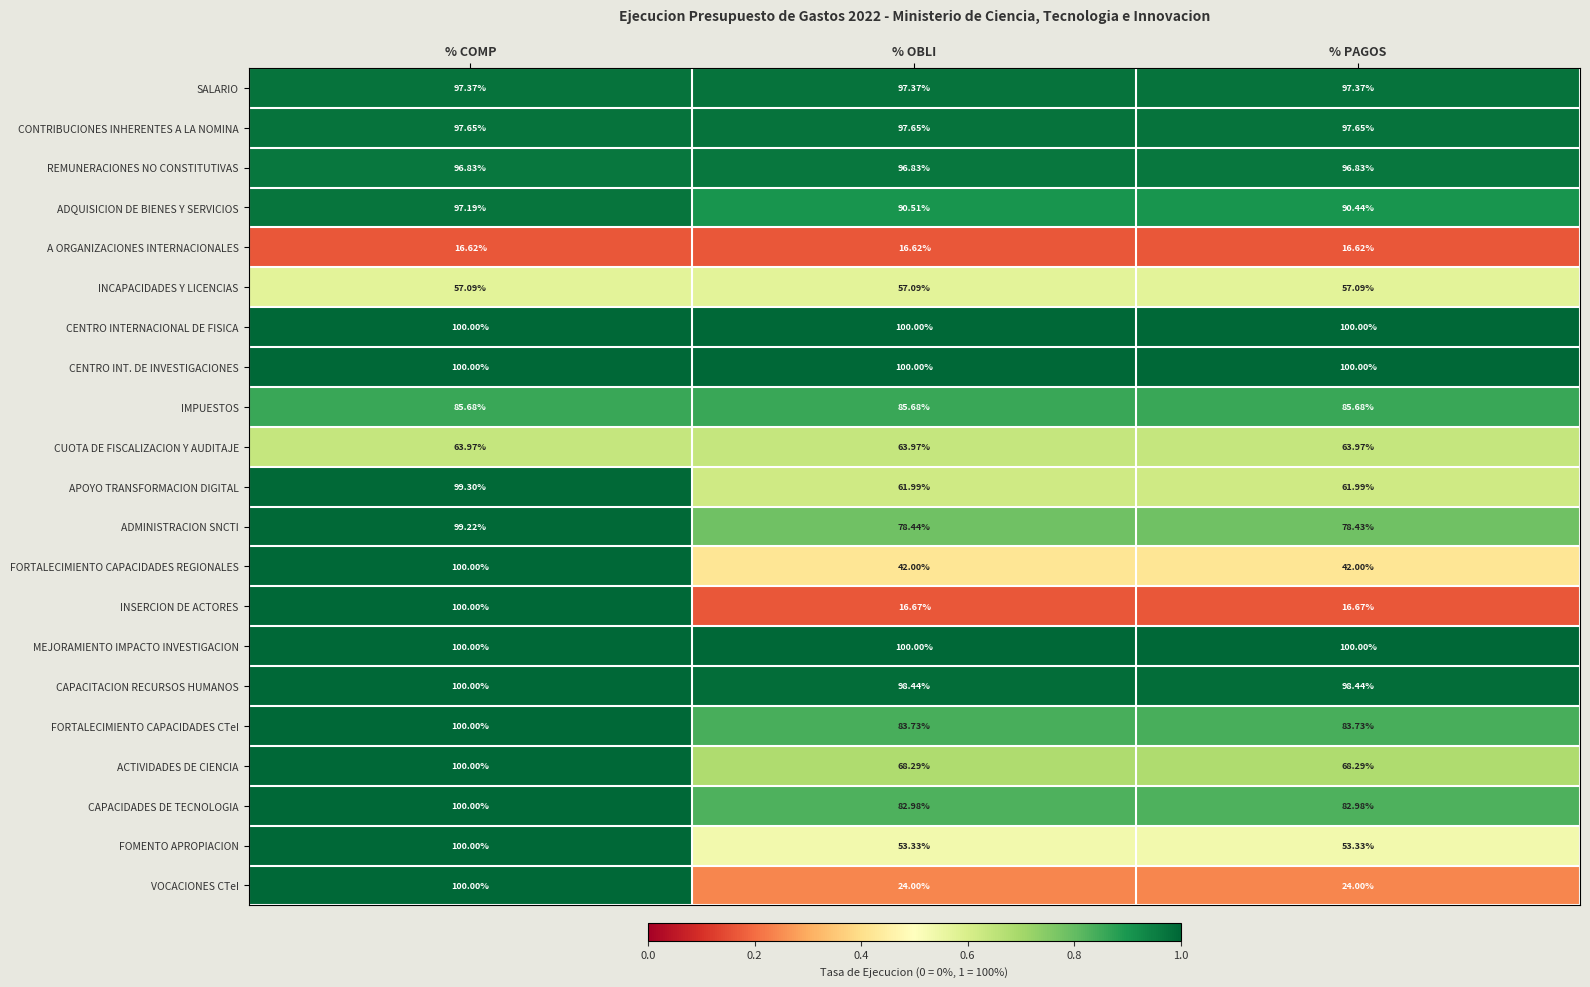

Rank the categories by ADMINISTRACION SNCTI value from highest to lowest.

% COMP, % OBLI, % PAGOS